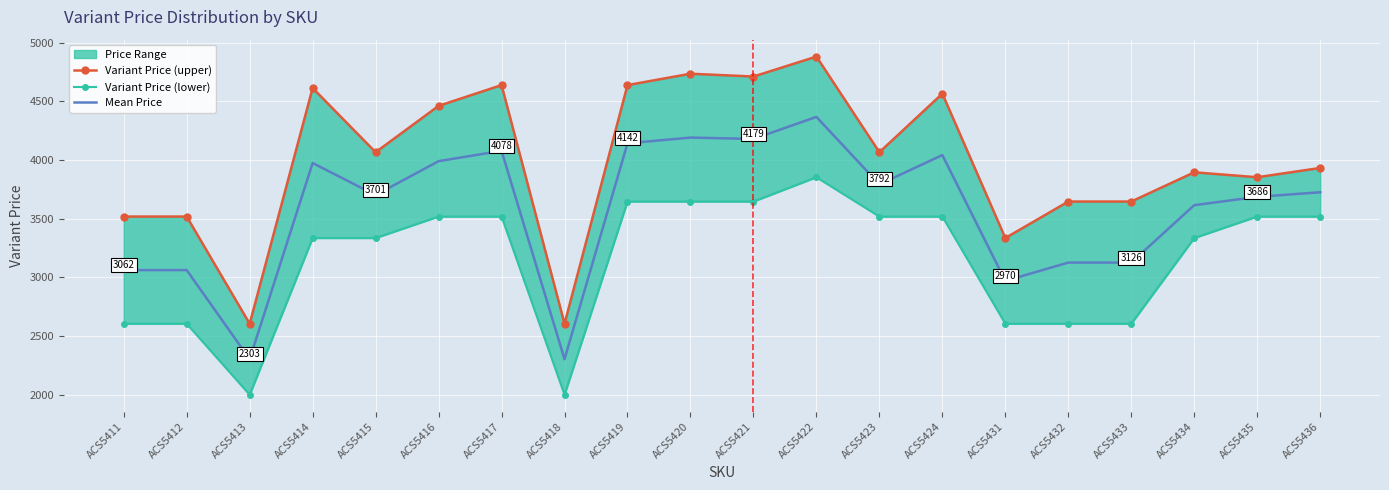

True or false: Variant Price (upper) and Variant Price (lower) intersect in this chart.

False